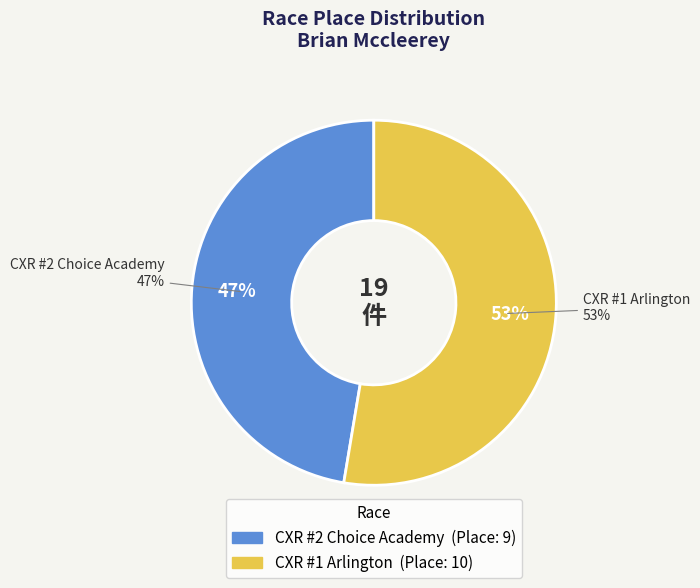

Rank the categories by value from lowest to highest.

CXR #2 Choice Academy, CXR #1 Arlington